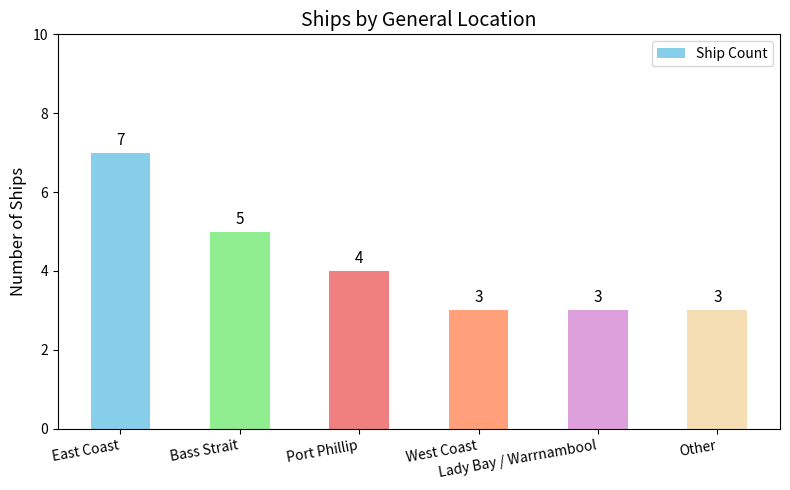

Count the values in the range 3 to 5.

5